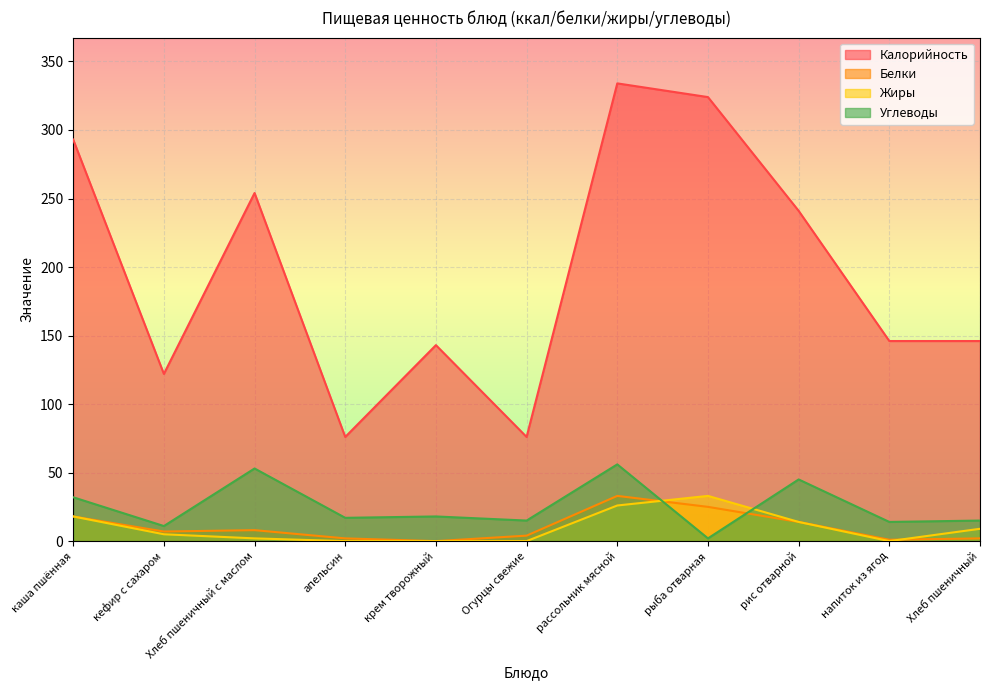

At рыба отварная, list the series in order from smallest to largest.

Углеводы, Белки, Жиры, Калорийность